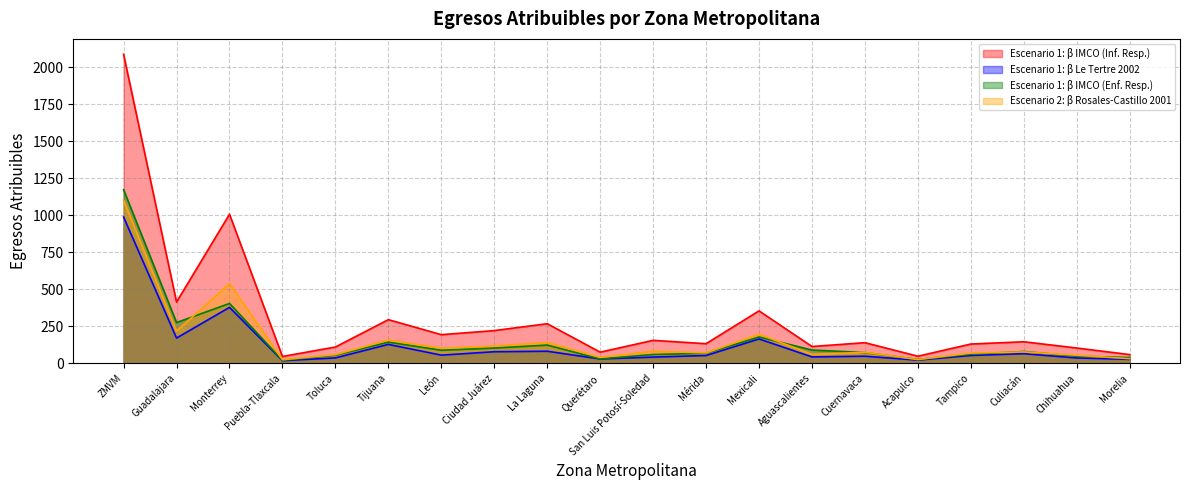

True or false: Escenario 1: β IMCO (Enf. Resp.) has a value of 79.8 at Culiacán.

True